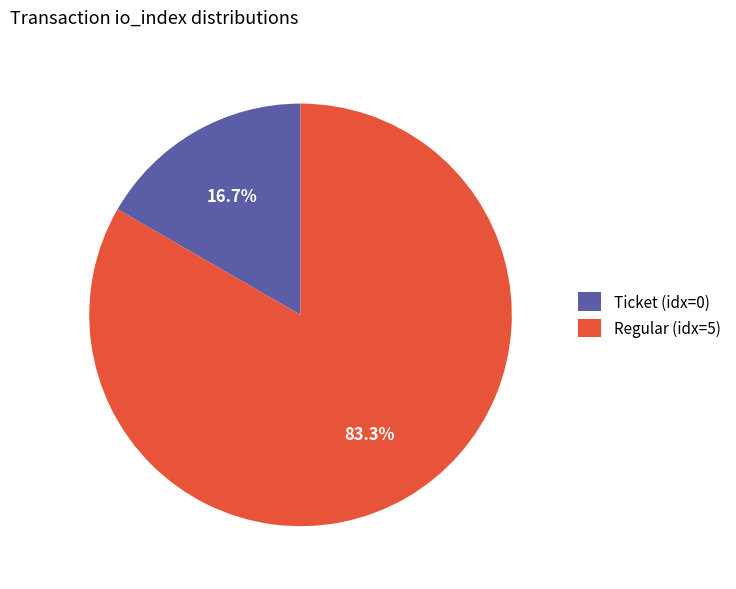

Combined, do Regular (idx=5) and Ticket (idx=0) account for over 50%?

Yes